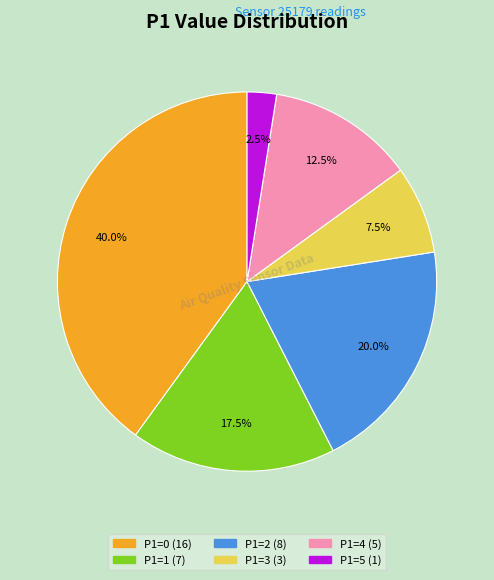

Is there a majority slice in this chart?

No